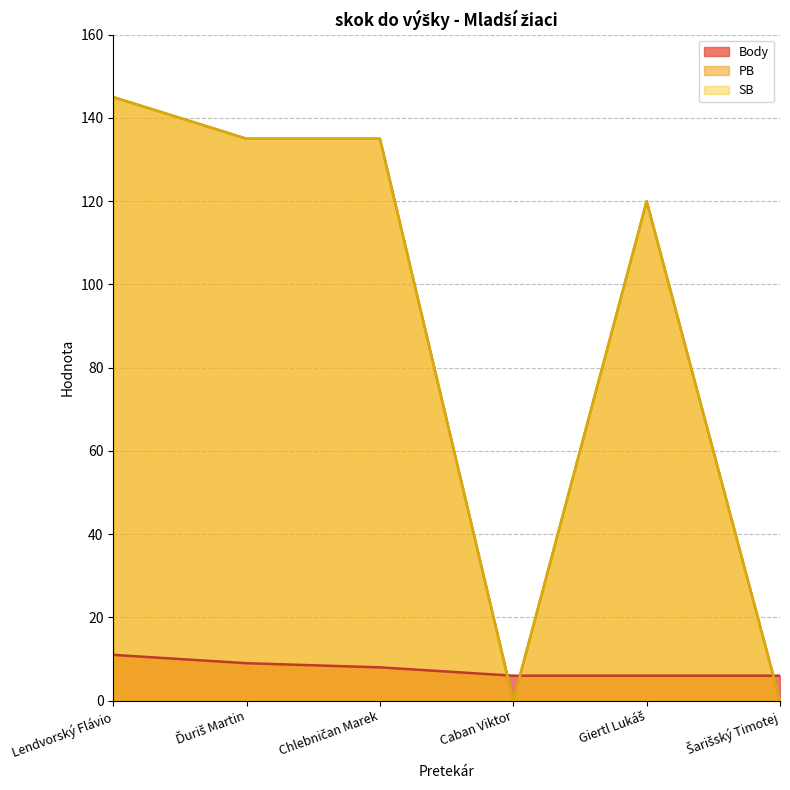

What is the label of the 1st point from the left?

Lendvorský Flávio